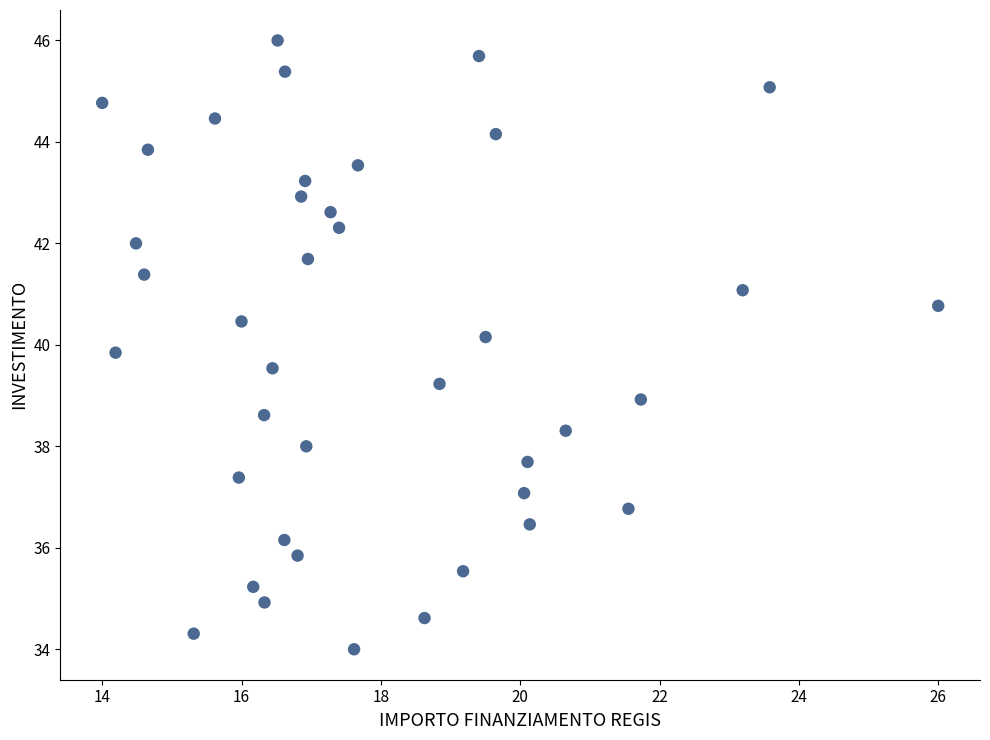

What is the range of Y values (max minus min)?

12.0